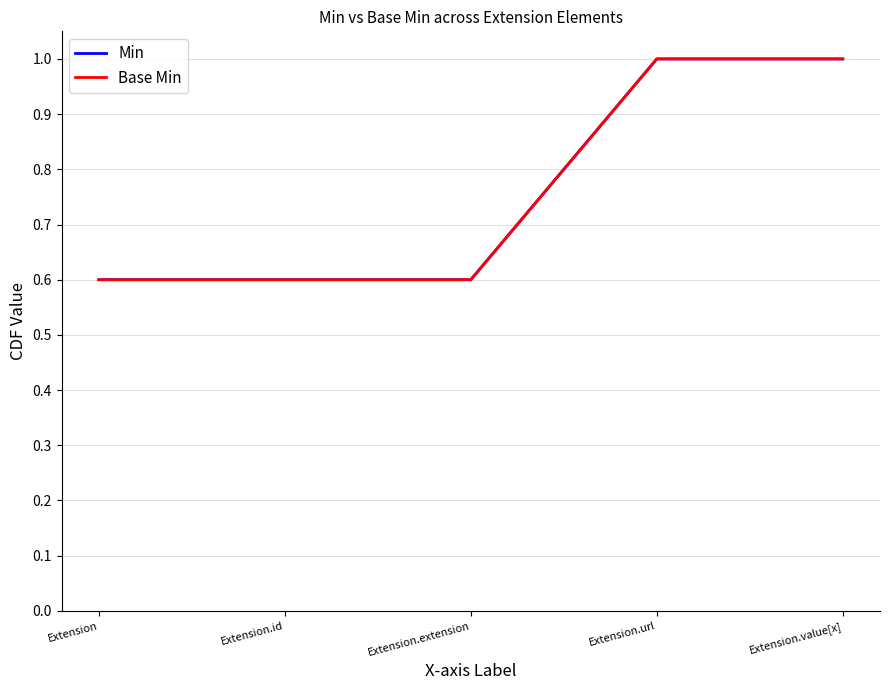

True or false: Min has more than 0 interior local peaks.

False